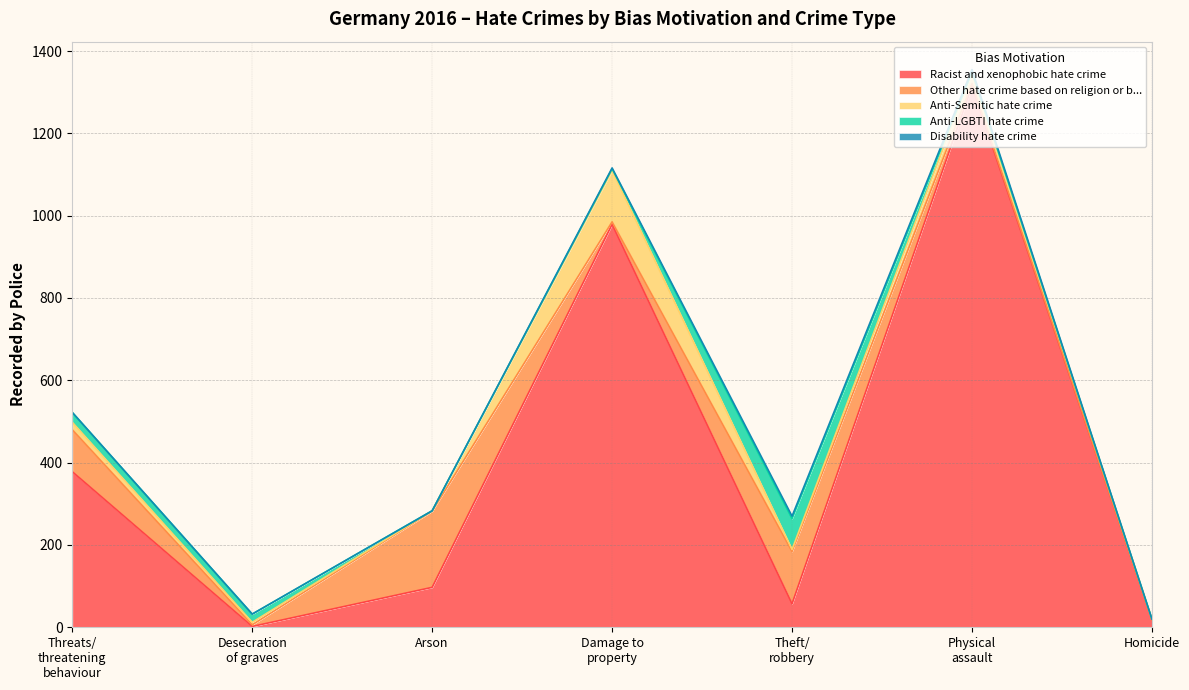

What is the total value across all series at Homicide?

20